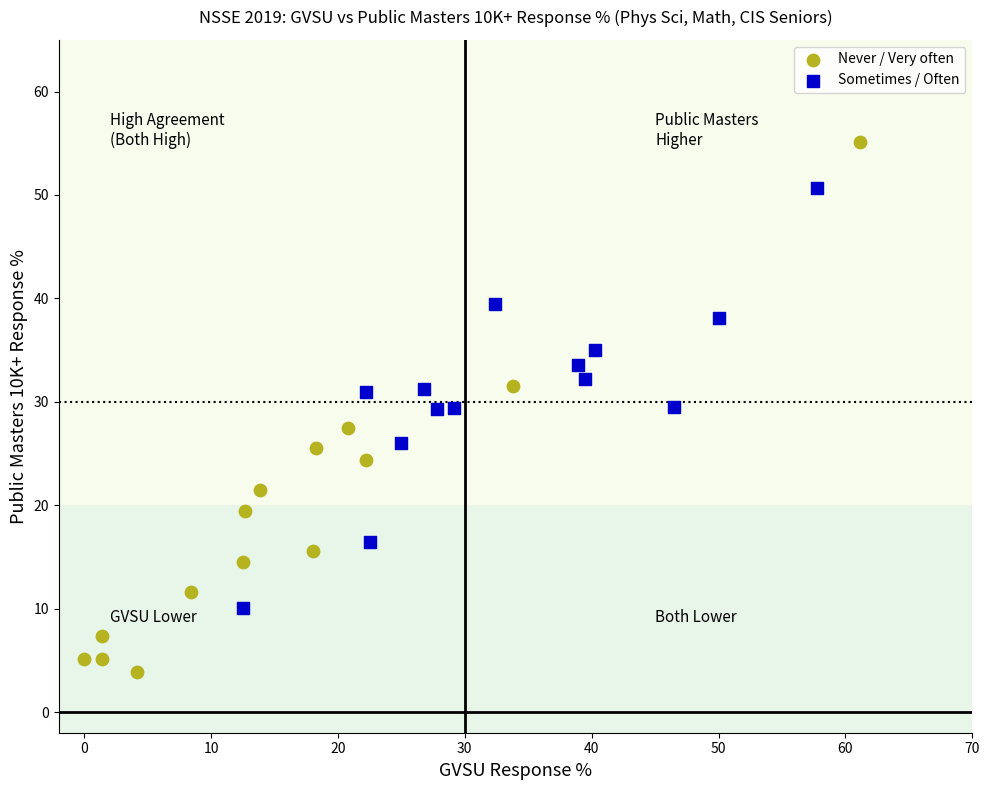

What are all the series names shown in the legend?

Never / Very often, Sometimes / Often